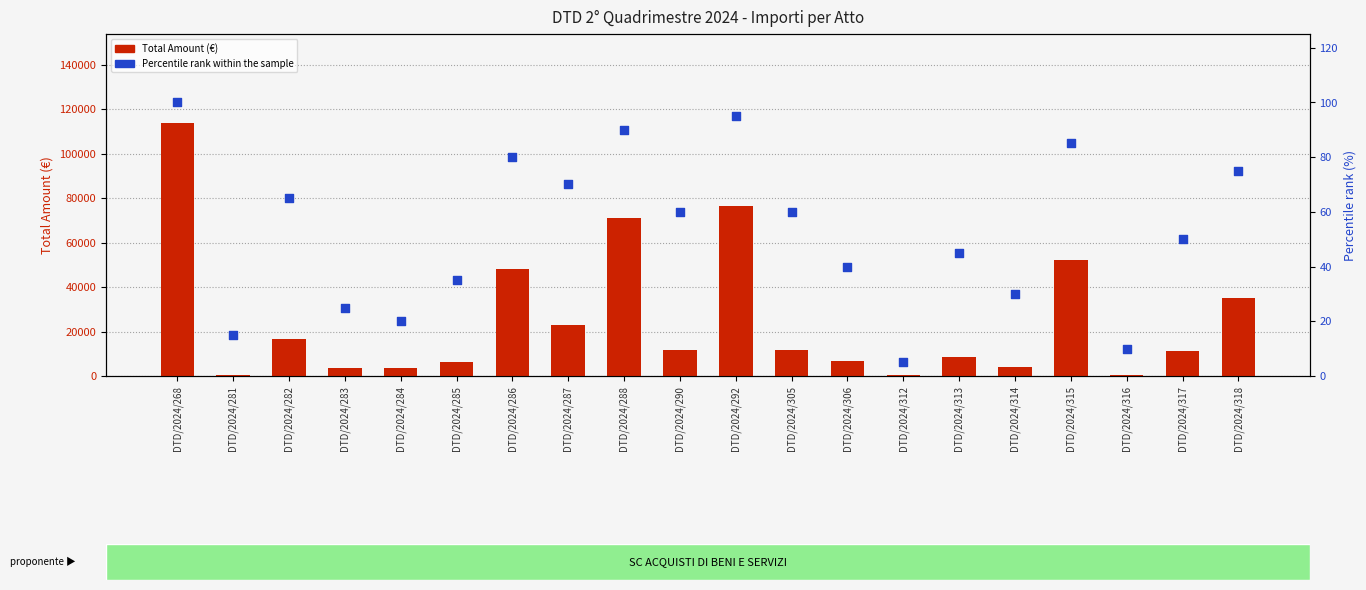

Which series has the largest total across all categories?

Total Amount (€)